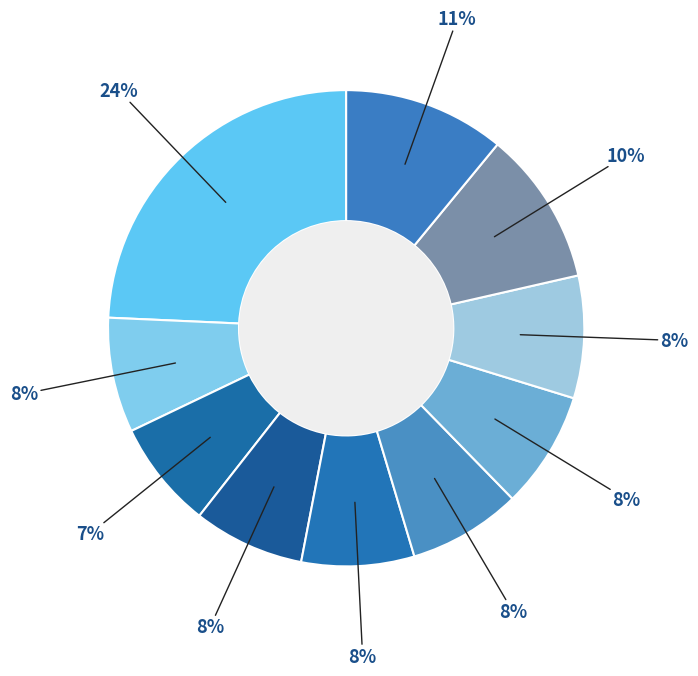

How many slices are in this pie chart?

10